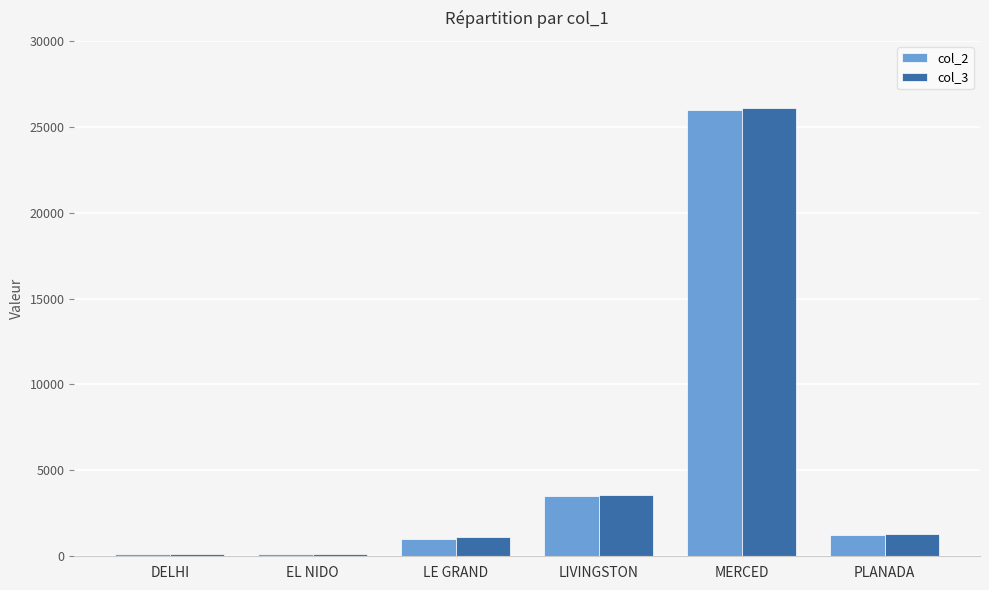

At which category is the sum across all series the highest?

MERCED